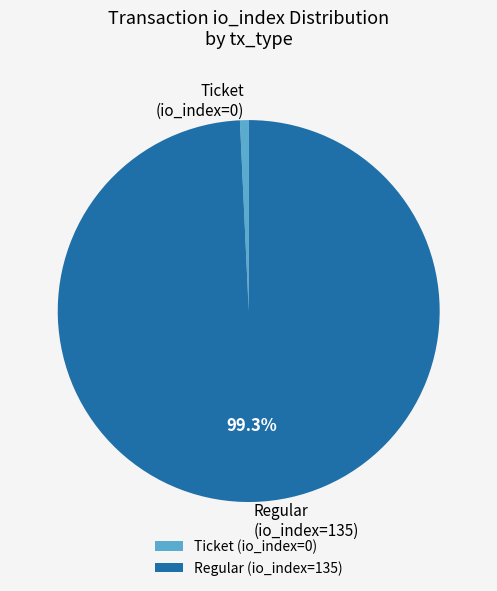

How many slices are in this pie chart?

2